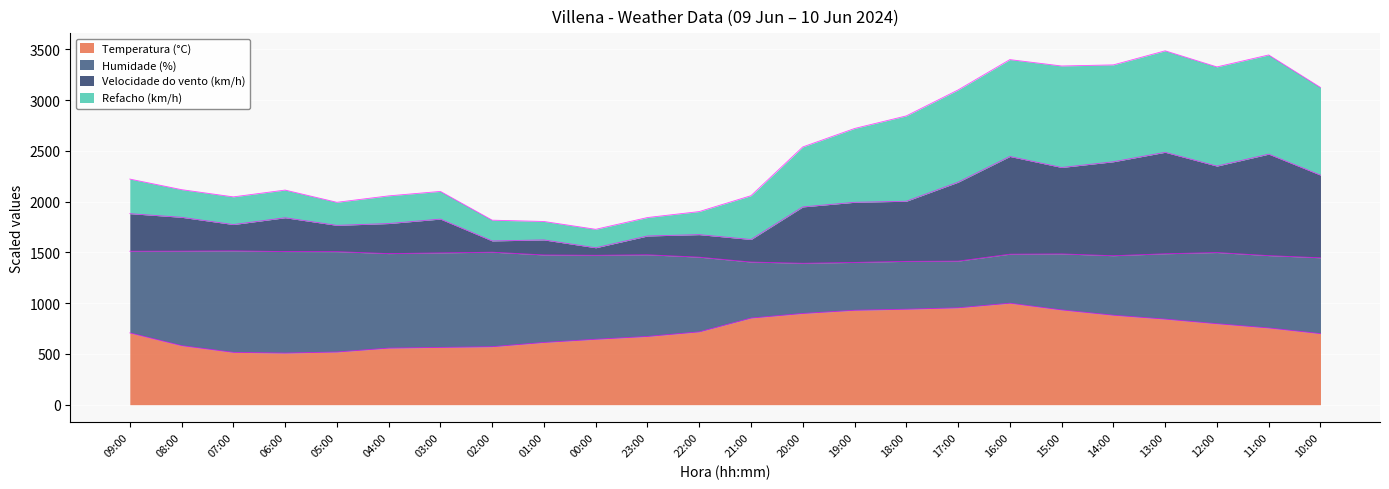

Does the chart display data point markers on the line(s)?

No